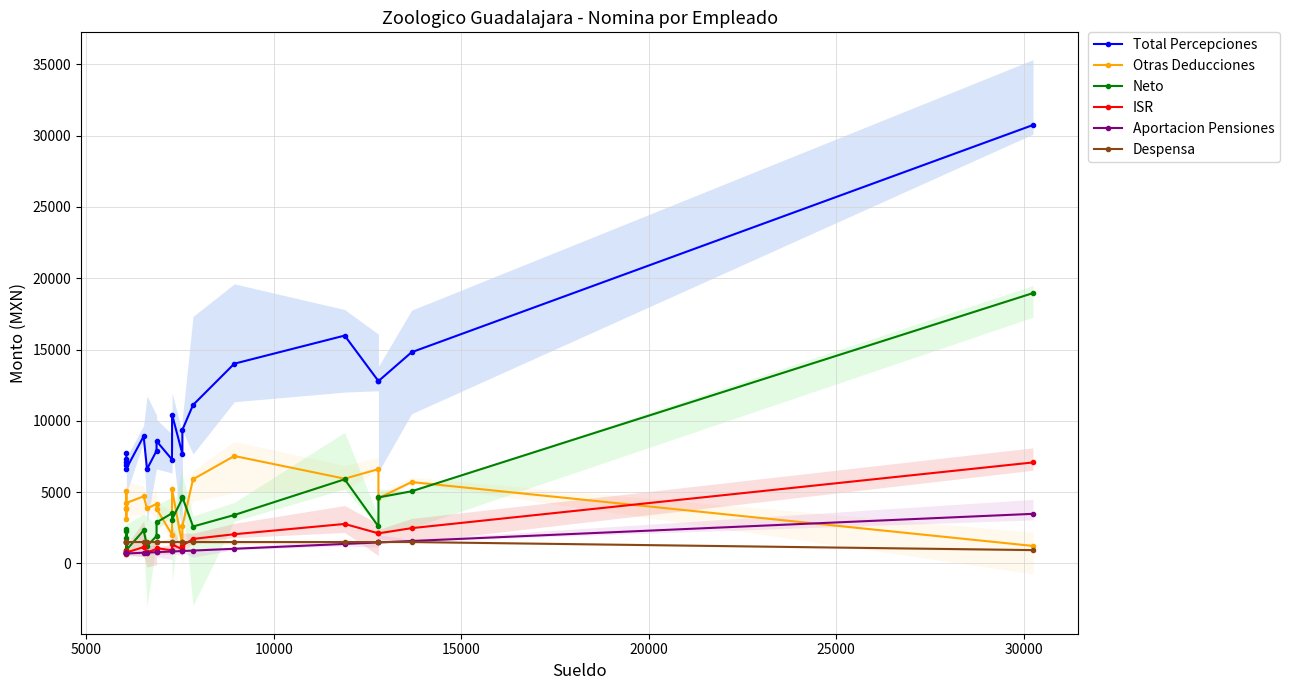

How many lines are shown in the chart?

6